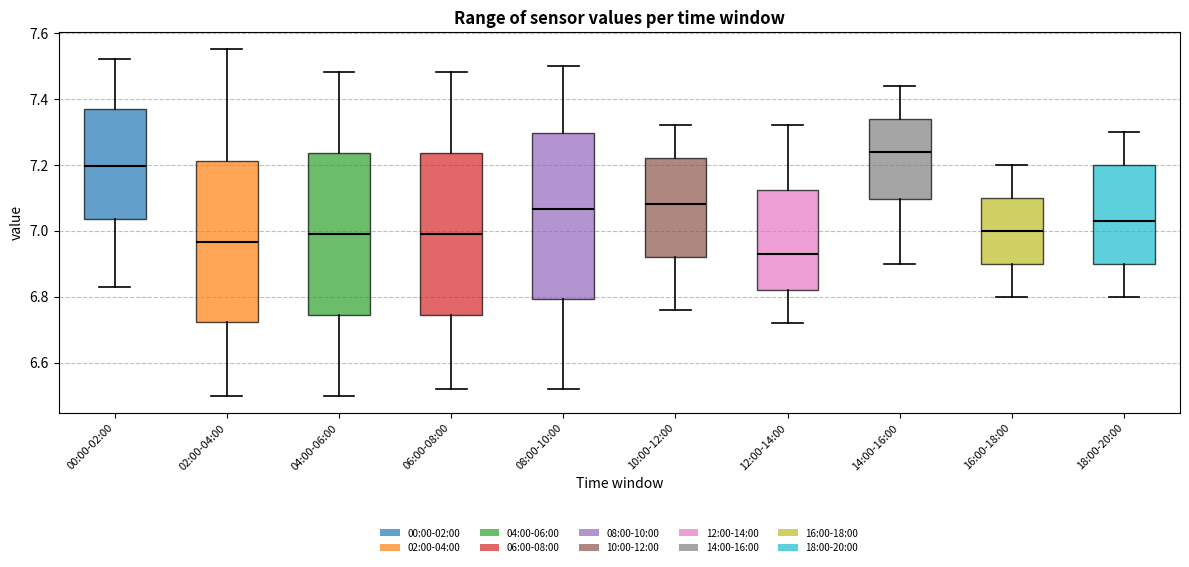

Reading left to right, read every box against the y-axis: the position of its median line, the range the box covers, and the ends of its whiskers. The values are not printed on the chart, so give them approximately, as read against the axis.

00:00-02:00: median 7.20, box 7.04 to 7.38, whiskers 6.84 to 7.52
02:00-04:00: median 6.96, box 6.72 to 7.22, whiskers 6.50 to 7.56
04:00-06:00: median 7.00, box 6.74 to 7.24, whiskers 6.50 to 7.48
06:00-08:00: median 7.00, box 6.74 to 7.24, whiskers 6.52 to 7.48
08:00-10:00: median 7.06, box 6.80 to 7.30, whiskers 6.52 to 7.50
10:00-12:00: median 7.08, box 6.92 to 7.22, whiskers 6.76 to 7.32
12:00-14:00: median 6.94, box 6.82 to 7.12, whiskers 6.72 to 7.32
14:00-16:00: median 7.24, box 7.10 to 7.34, whiskers 6.90 to 7.44
16:00-18:00: median 7.00, box 6.90 to 7.10, whiskers 6.80 to 7.20
18:00-20:00: median 7.04, box 6.90 to 7.20, whiskers 6.80 to 7.30